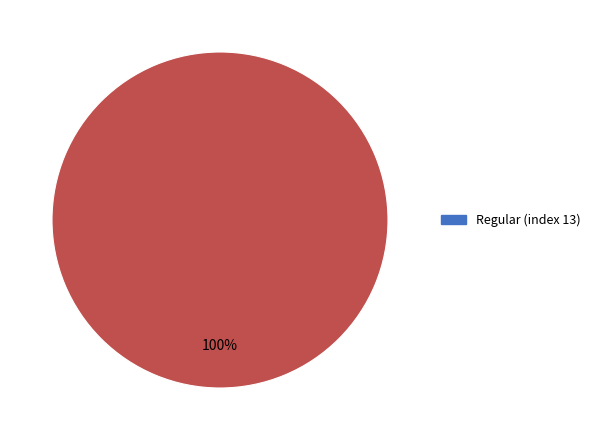

Is there any slice that represents more than half of the pie?

Yes